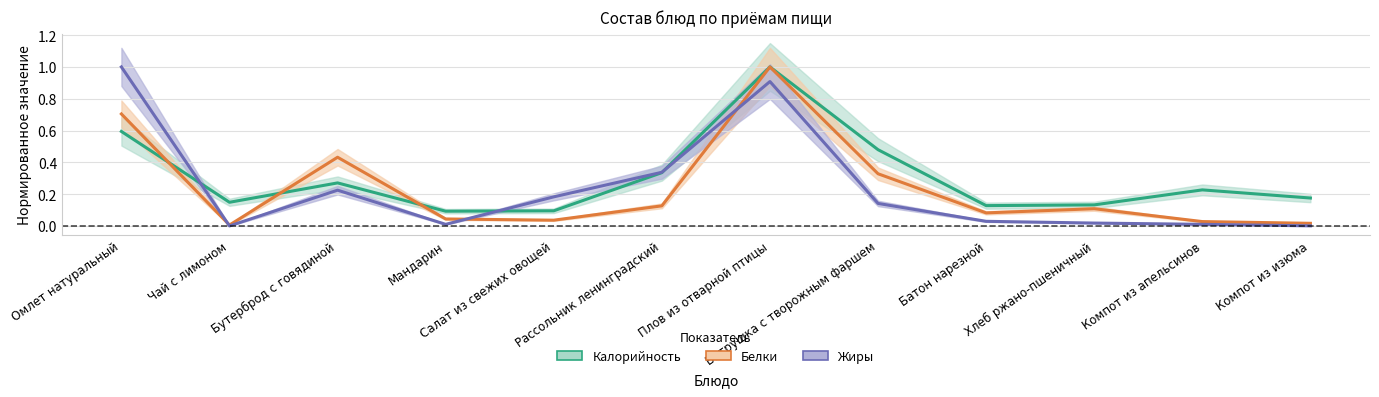

Does the chart have visible grid lines?

Yes